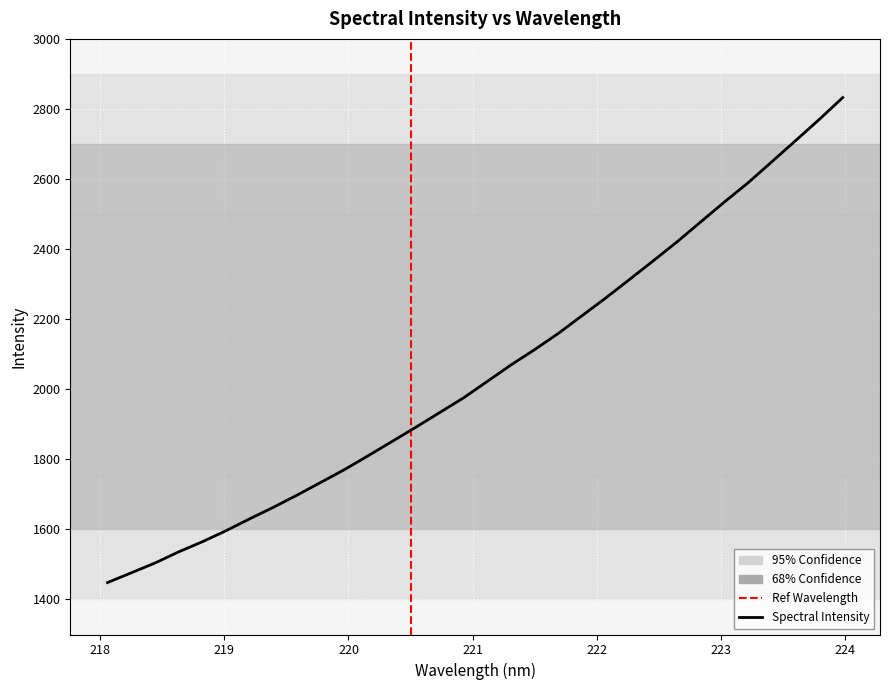

What is the maximum value shown in the chart?

2832.5